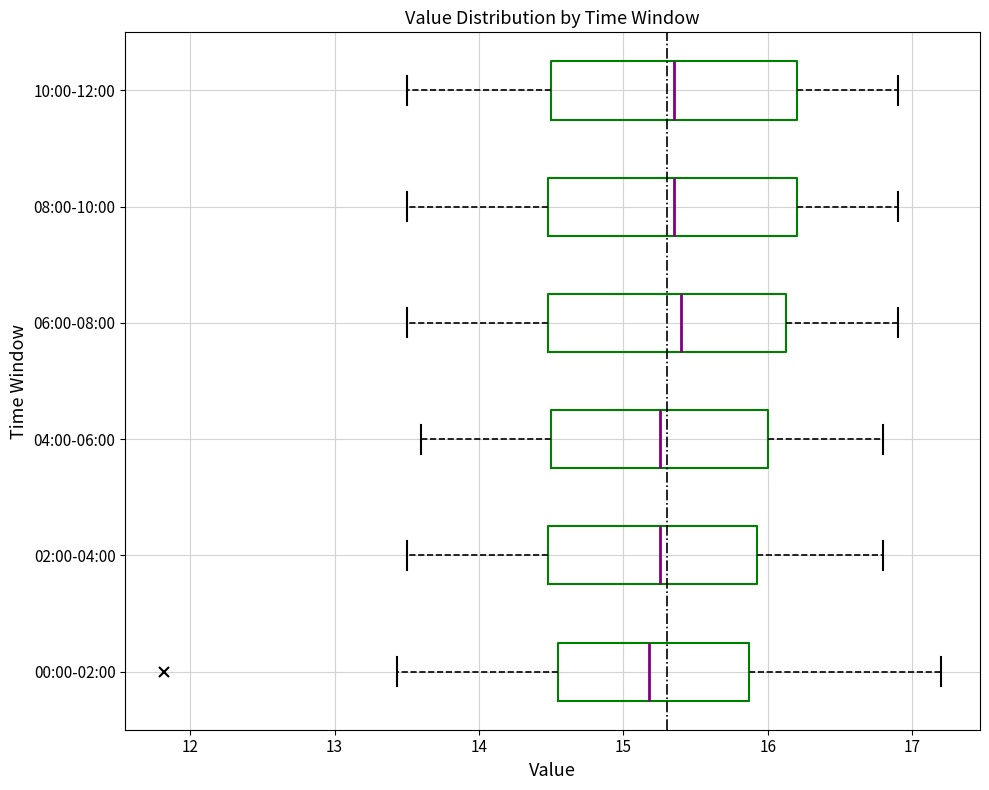

Where does the median line of the box for 00:00-02:00 sit on the x-axis? The values are not printed on the chart, so give them approximately, as read against the axis.

15.2